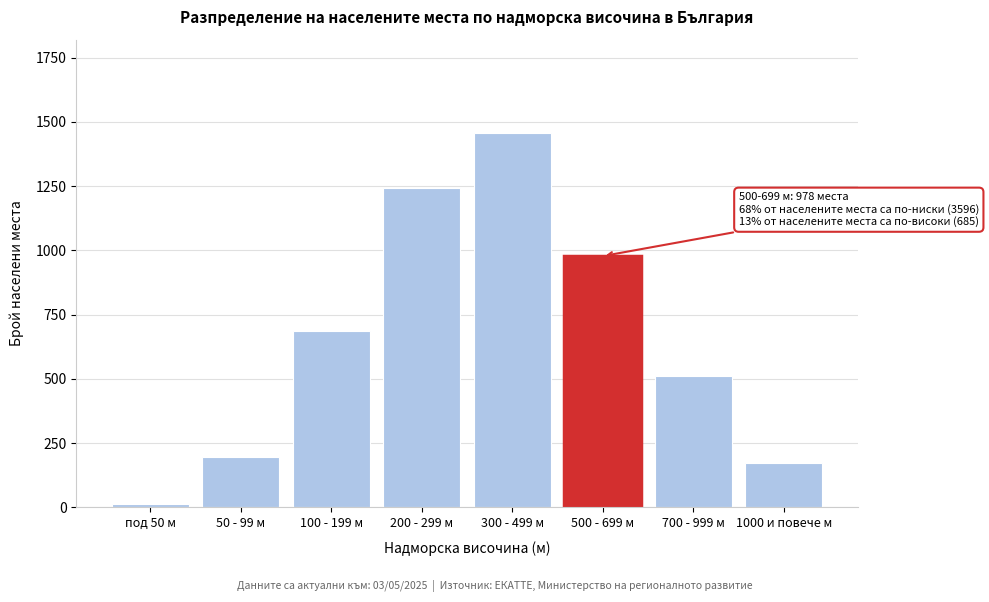

Reading left to right, list all the values displayed in this chart.

12	198	687	1243	1456	978	512	173